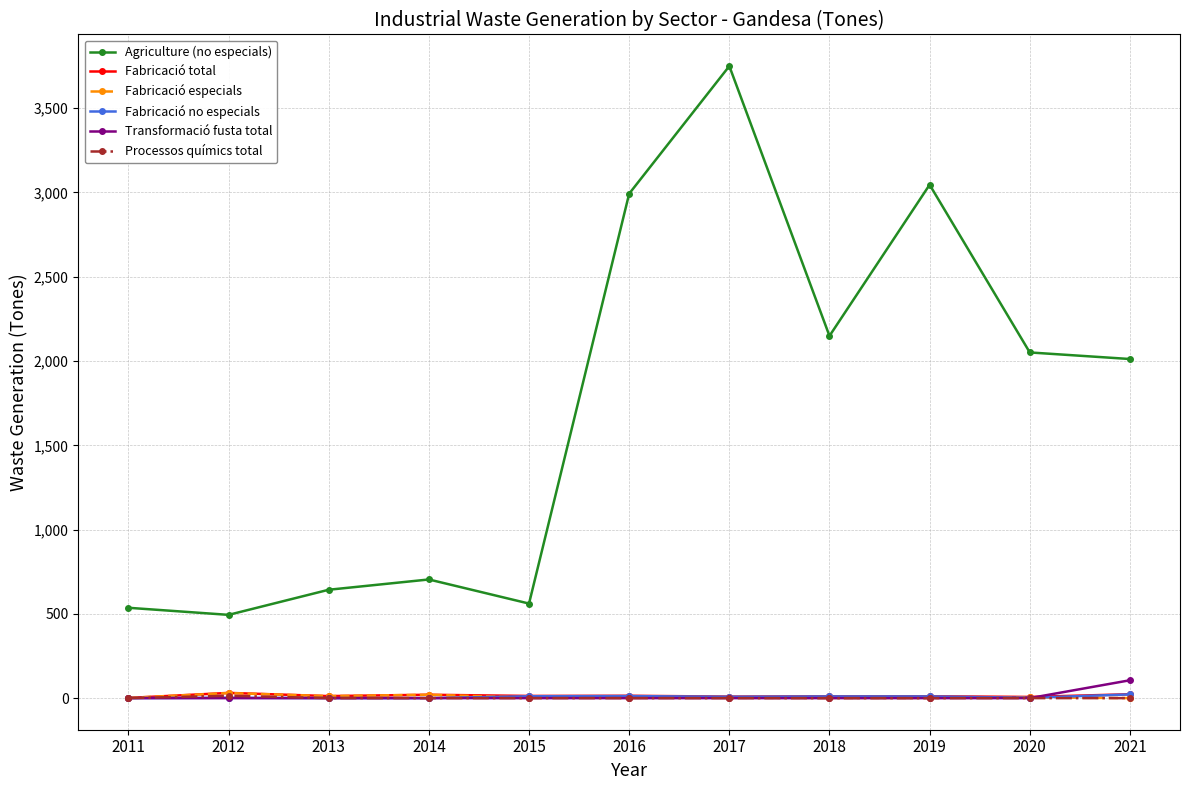

How many distinct data groups are displayed?

6